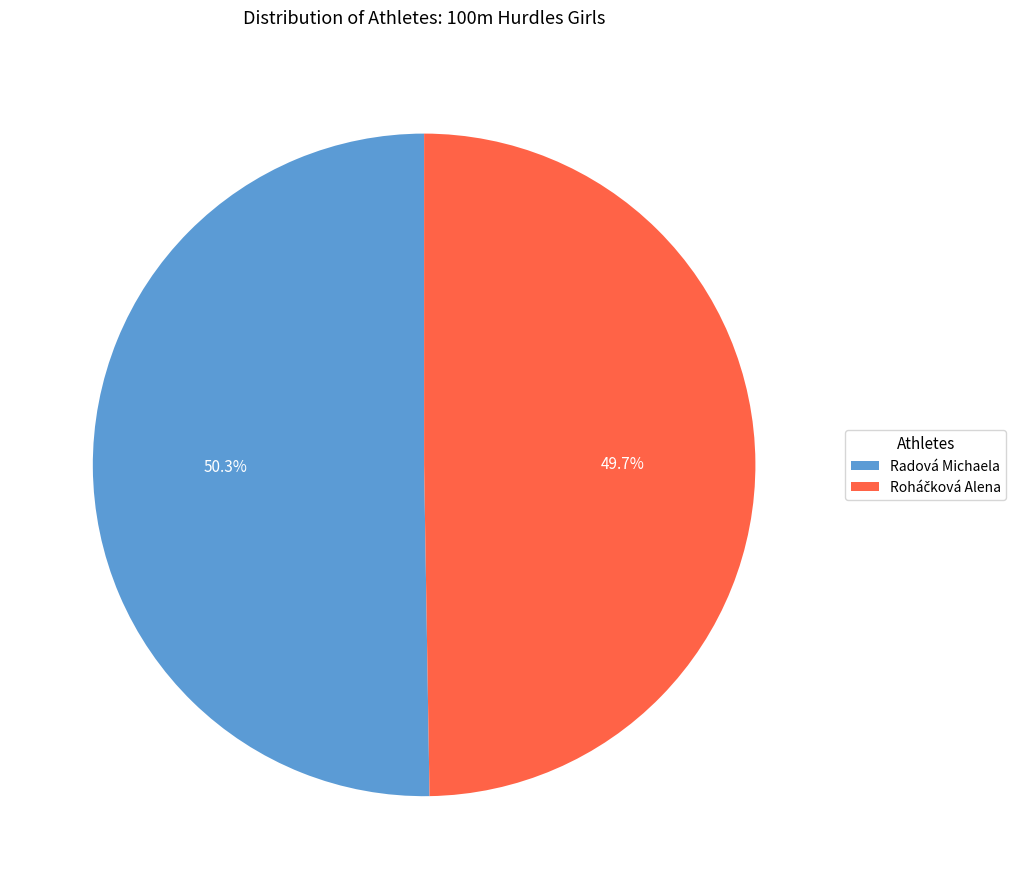

What is the majority slice?

Radová Michaela